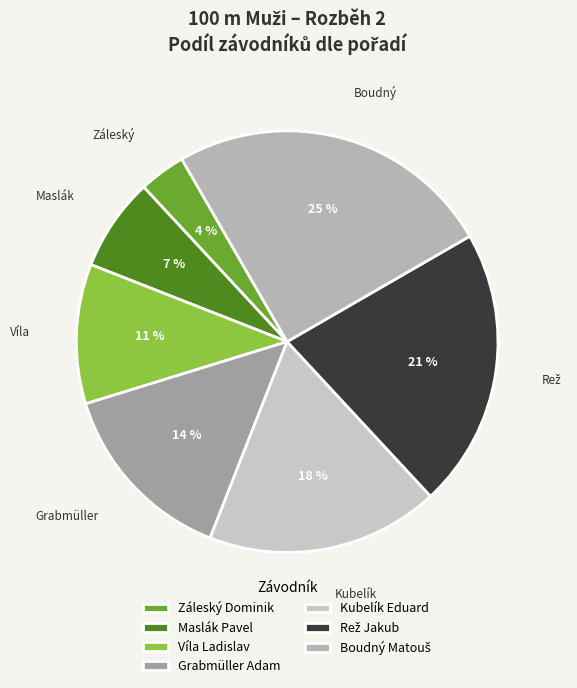

Does Maslák Pavel represent more than half of the total?

No